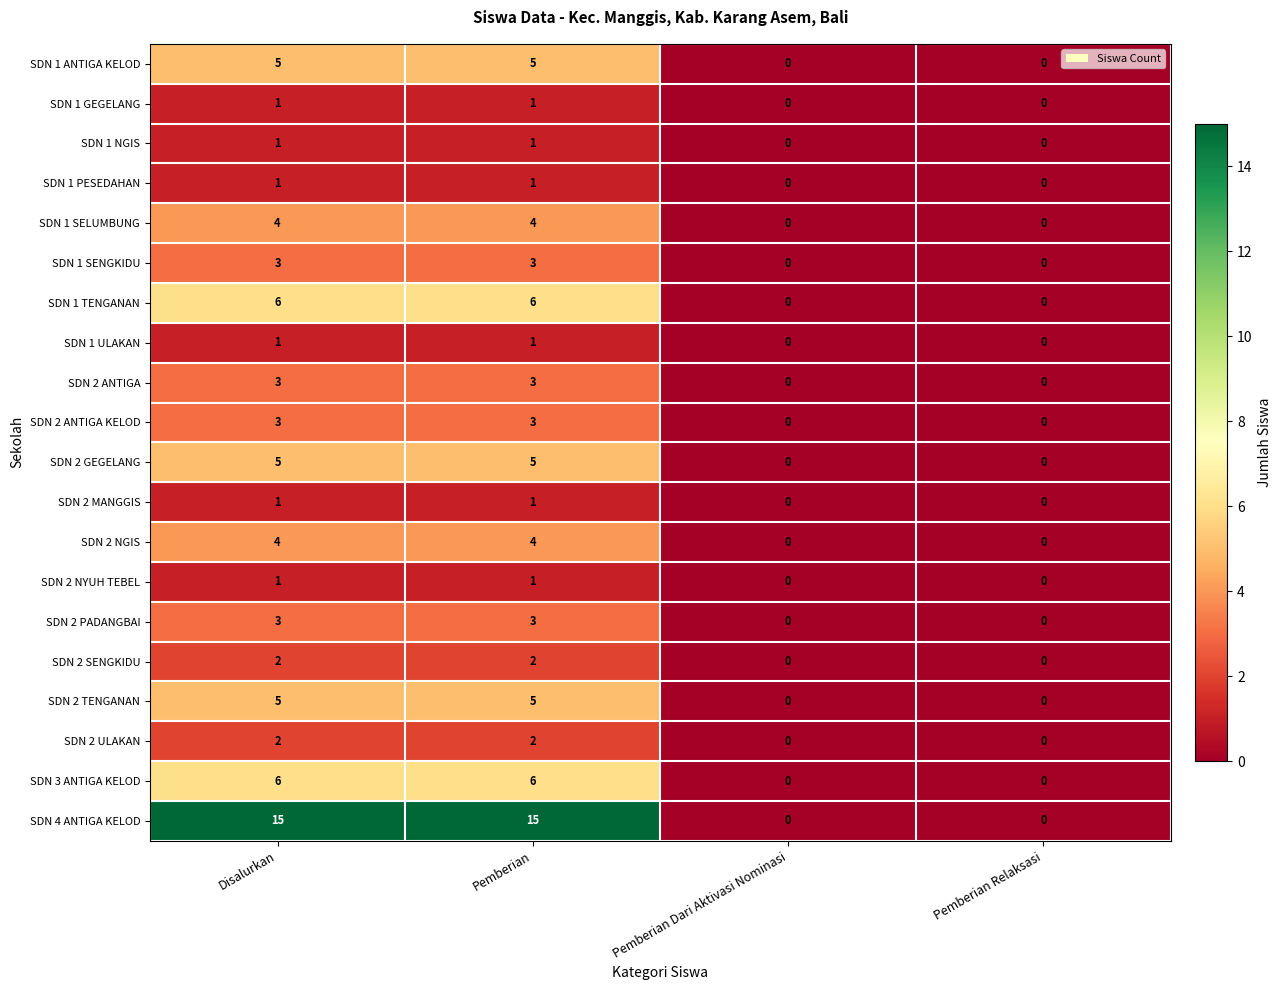

The SDN 1 ANTIGA KELOD series shows -3 at Pemberian Dari Aktivasi Nominasi. True or false?

False